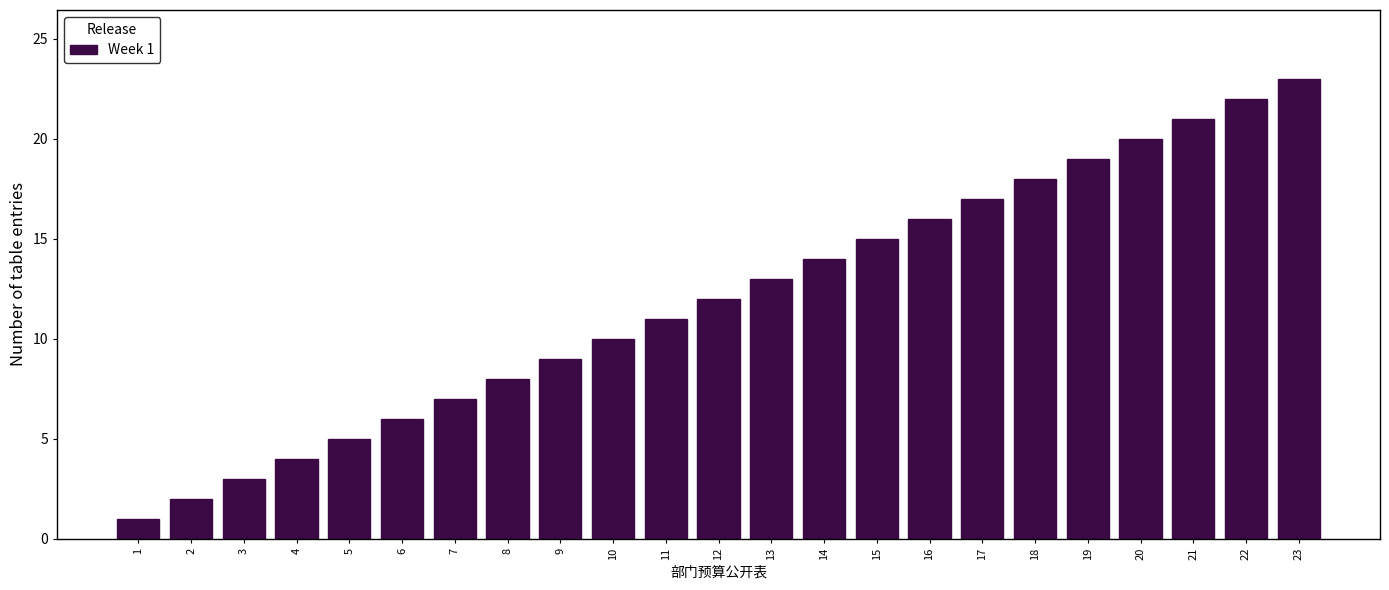

Which label corresponds to the largest value in the chart?

23